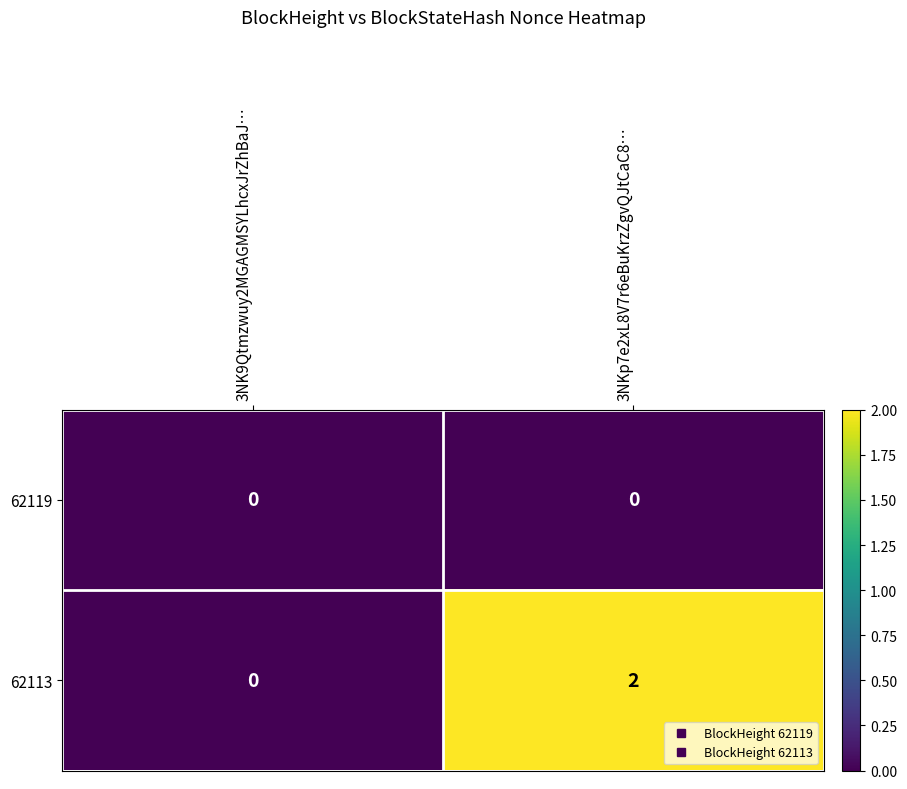

List the series in order of their peak value, lowest first.

62119, 62113